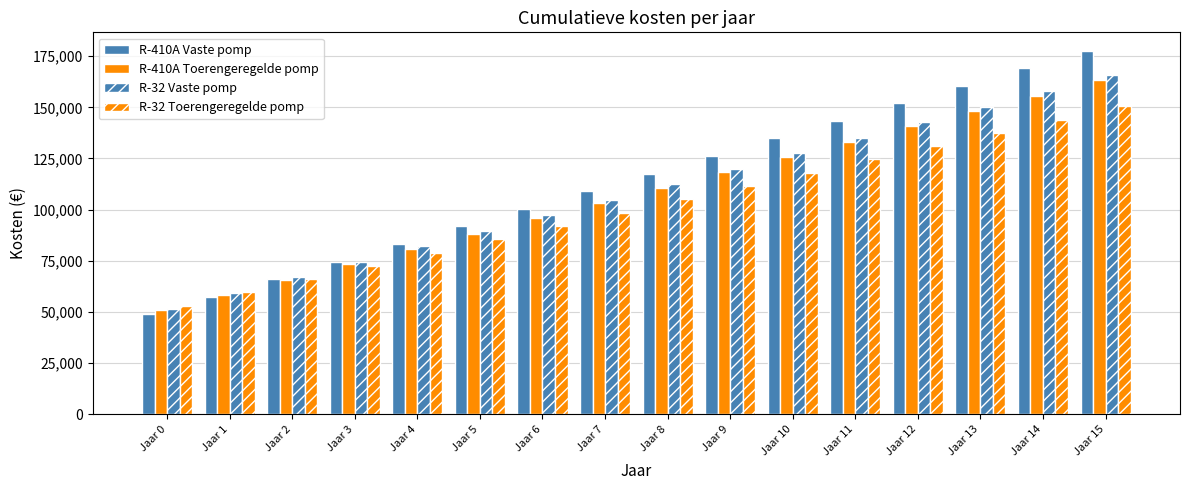

At which label does R-32 Vaste pomp first exceed 112400?

Jaar 9